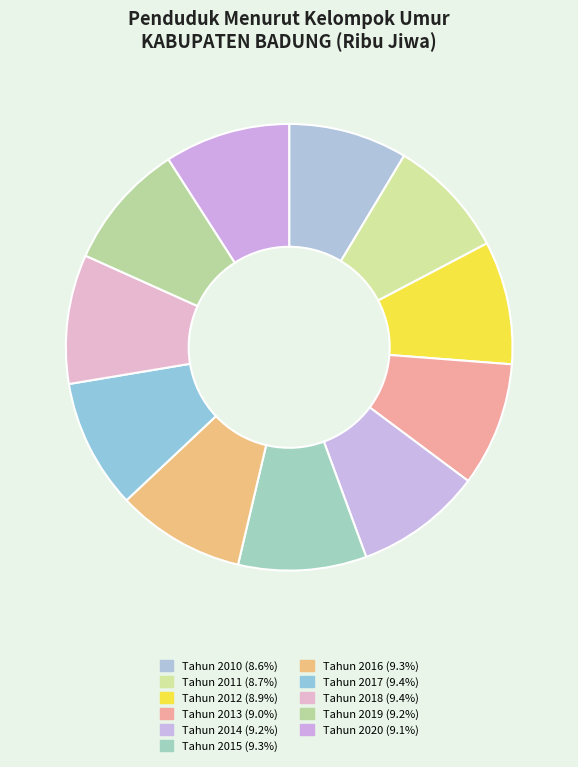

Count the number of slices in the pie.

11